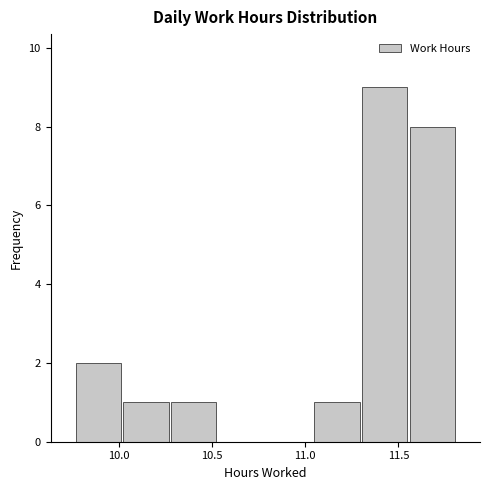

Reading left to right, transcribe this chart: for each bar, give the range it covers on the x-axis and its height. Neither the bar edges nor the heights are printed on the chart, so give them approximately, as read against the axes.

9.75 to 10.00: 2
10.00 to 10.25: 1
10.25 to 10.55: 1
10.55 to 10.80: 0
10.80 to 11.05: 0
11.05 to 11.30: 1
11.30 to 11.55: 9
11.55 to 11.80: 8